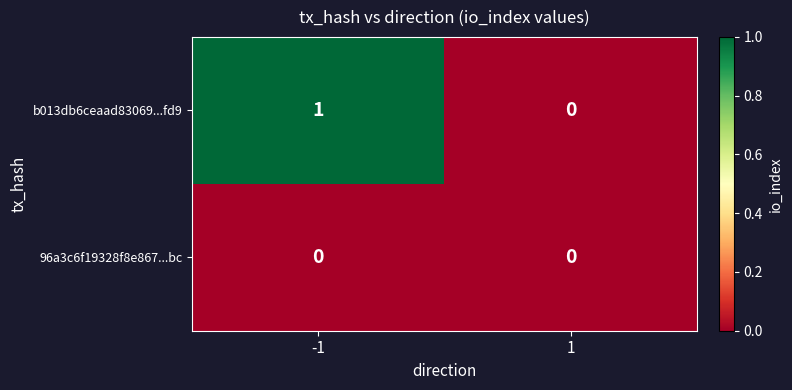

Reading left to right, extract all data points from this chart.

b013db6ceaad83069...fd9: 1	0
96a3c6f19328f8e867...bc: 0	0